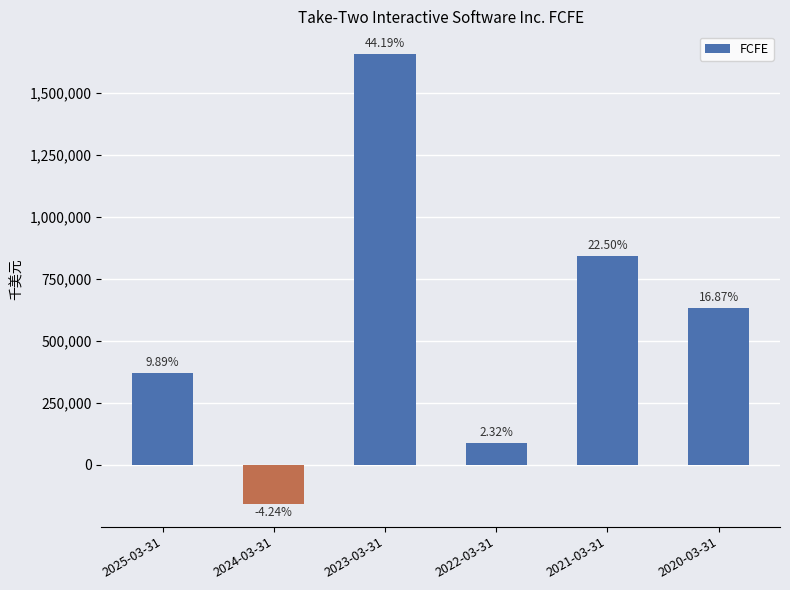

Reading left to right, extract all data points from this chart.

2025-03-31=370600	2024-03-31=-158800	2023-03-31=1656600	2022-03-31=86958	2021-03-31=843395	2020-03-31=632294